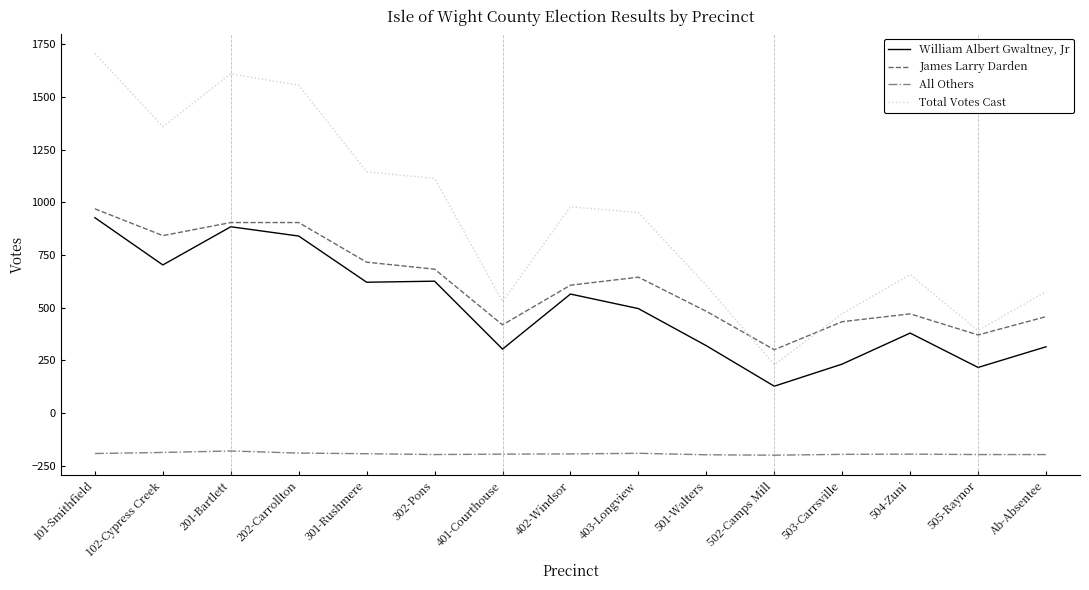

At which category is the sum across all series the highest?

101-Smithfield